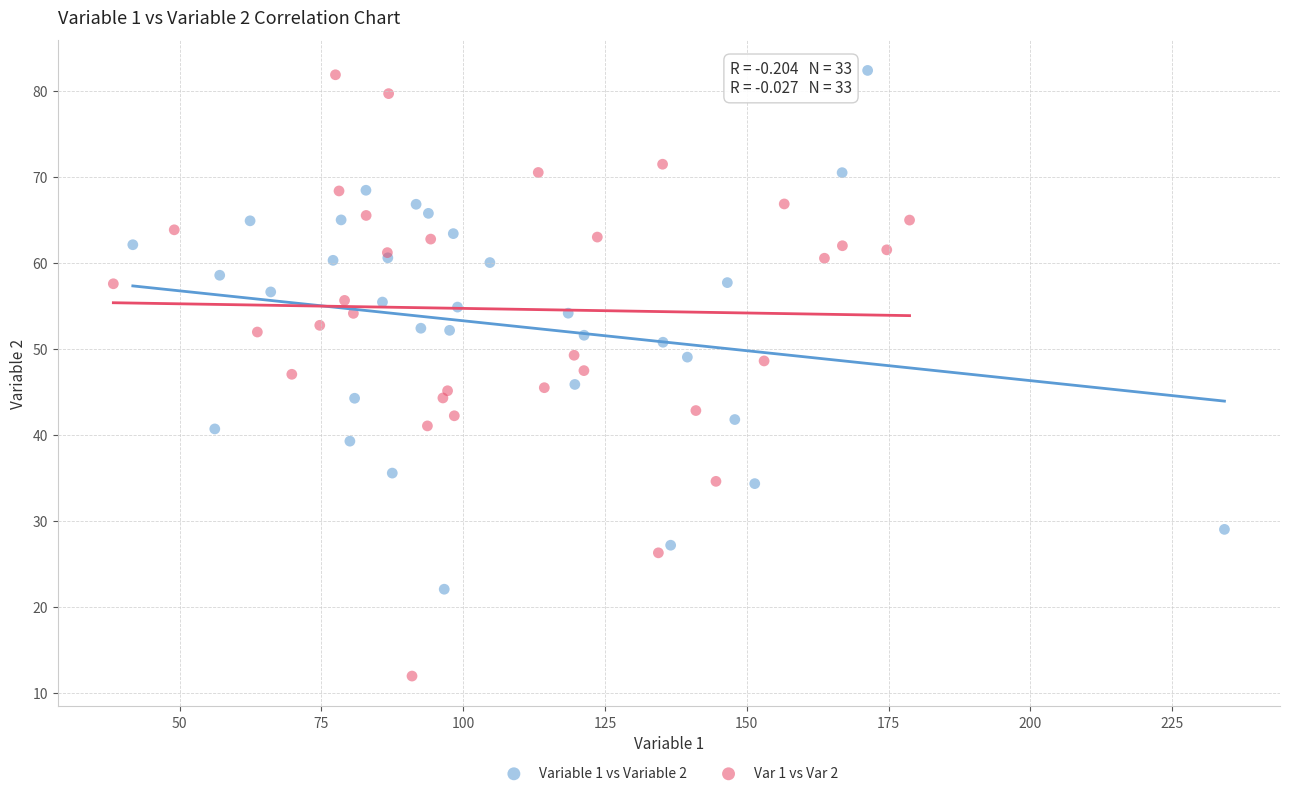

Which series contains the lowest Y value?

Var 1 vs Var 2